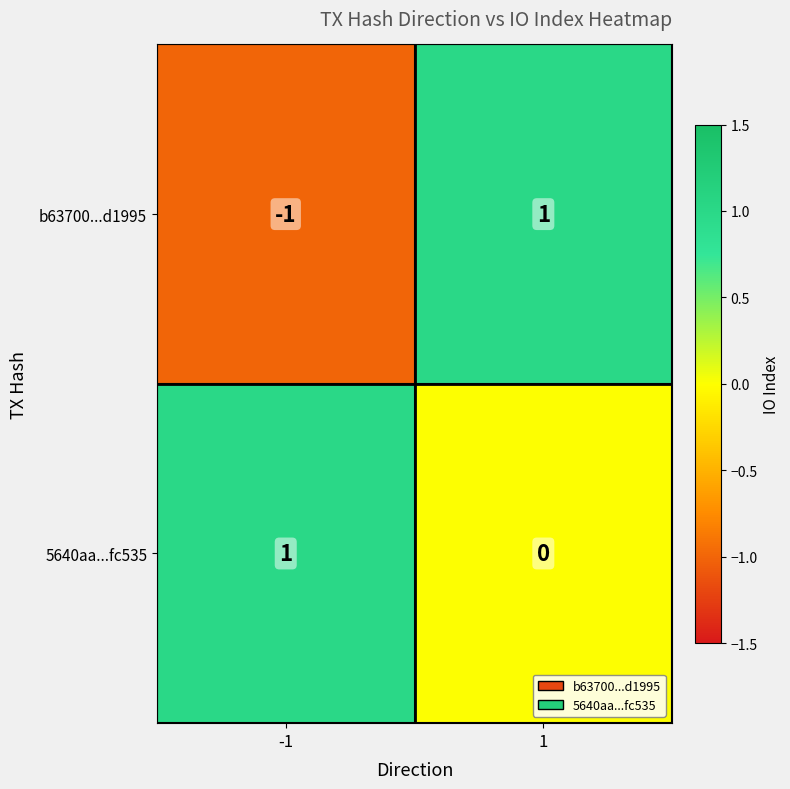

What is the maximum value shown in the chart?

1